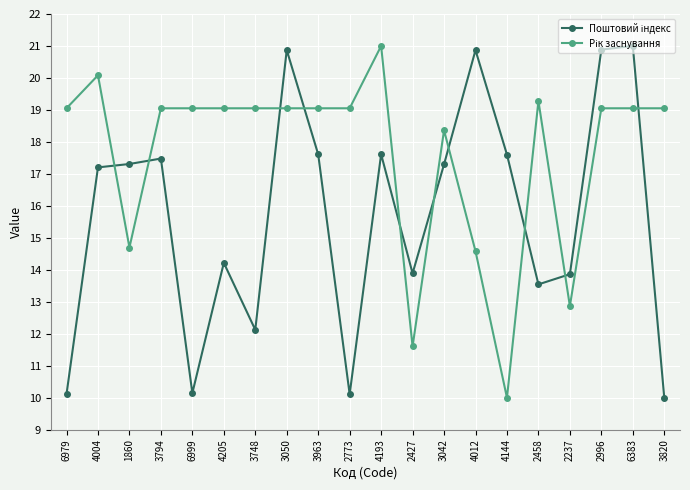

What is the total value across all series at 4144?

27.6